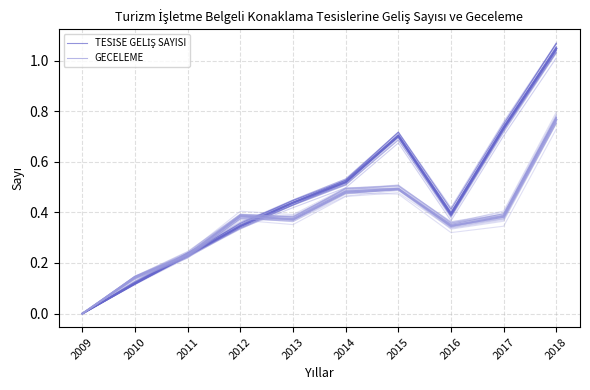

How many lines are shown in the chart?

2